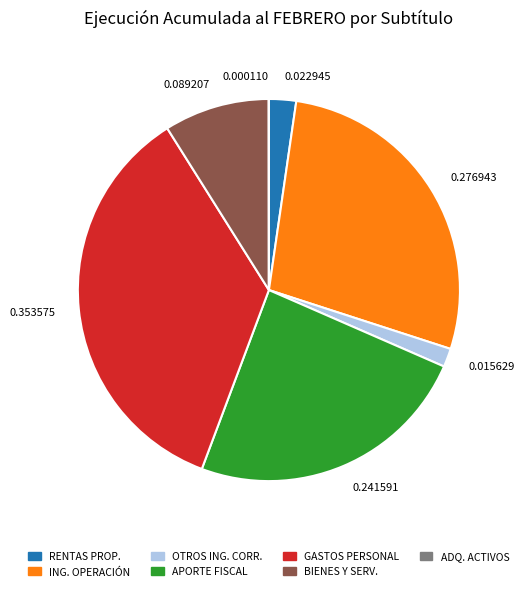

Which slice is the largest?

GASTOS PERSONAL